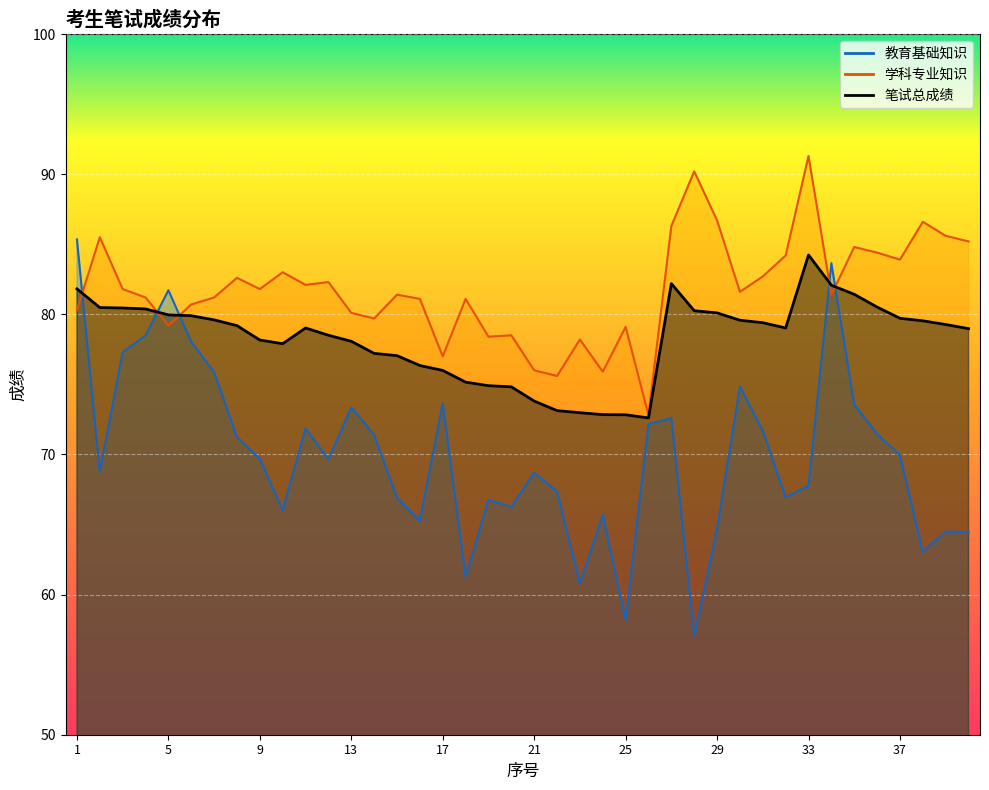

How many data points in 教育基础知识 are less than 69?

19